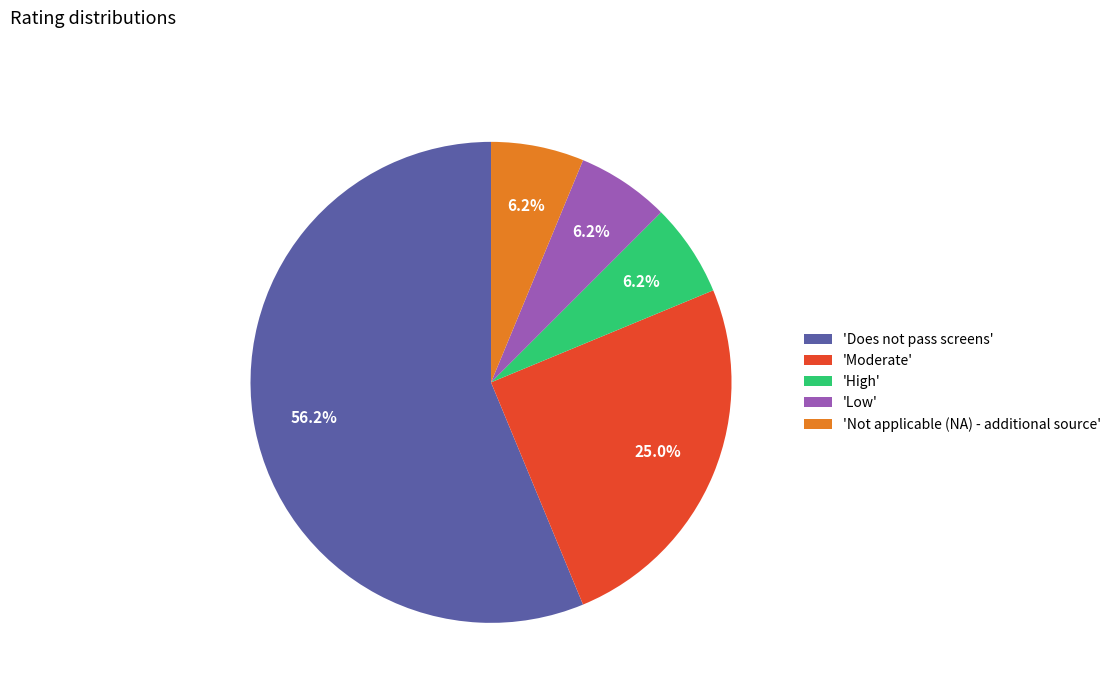

Which slice is the largest?

'Does not pass screens'